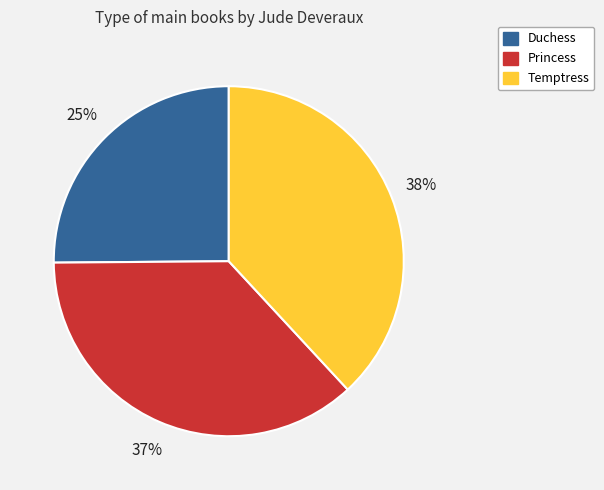

Approximately how many times larger is the value at Duchess compared to Princess?

0.7